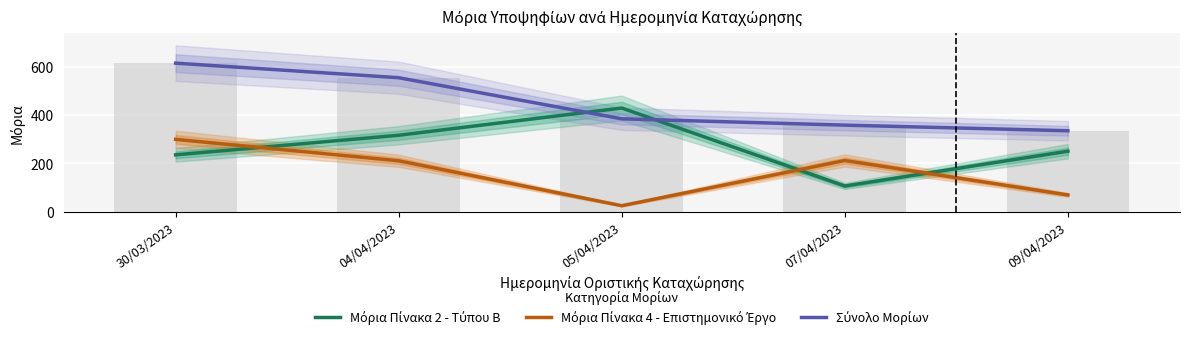

Where is Σύνολο Μορίων nearest to the value 475?

04/04/2023